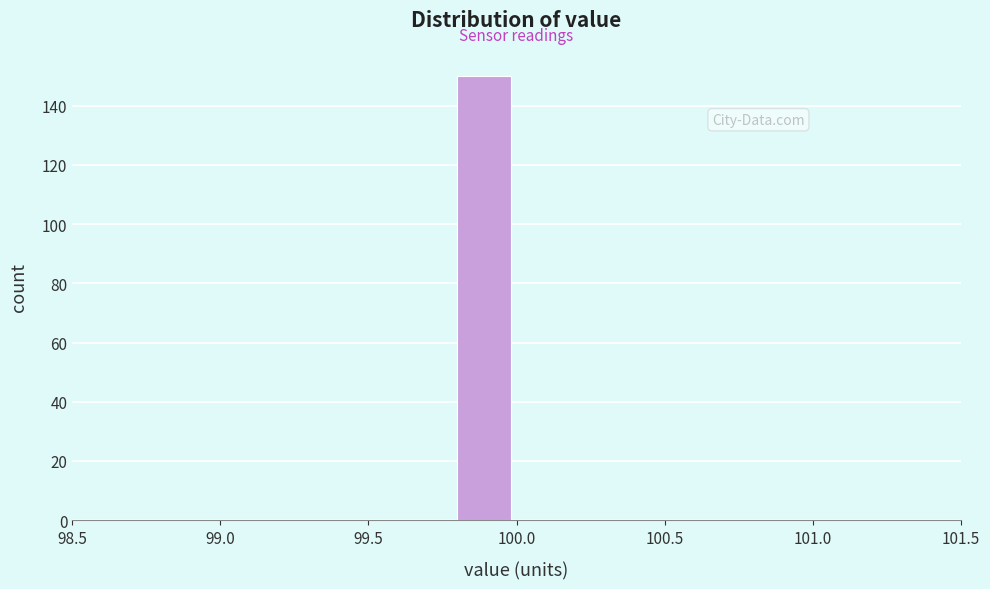

Reading left to right, list every bar in this chart as the range it spans on the x-axis followed by its height. The values are not printed on the chart, so give them approximately, as read against the axis.

99.0 to 99.2: 0
99.2 to 99.4: 0
99.4 to 99.6: 0
99.6 to 99.8: 0
99.8 to 100.0: 150
100.0 to 100.2: 0
100.2 to 100.4: 0
100.4 to 100.6: 0
100.6 to 100.8: 0
100.8 to 101.0: 0